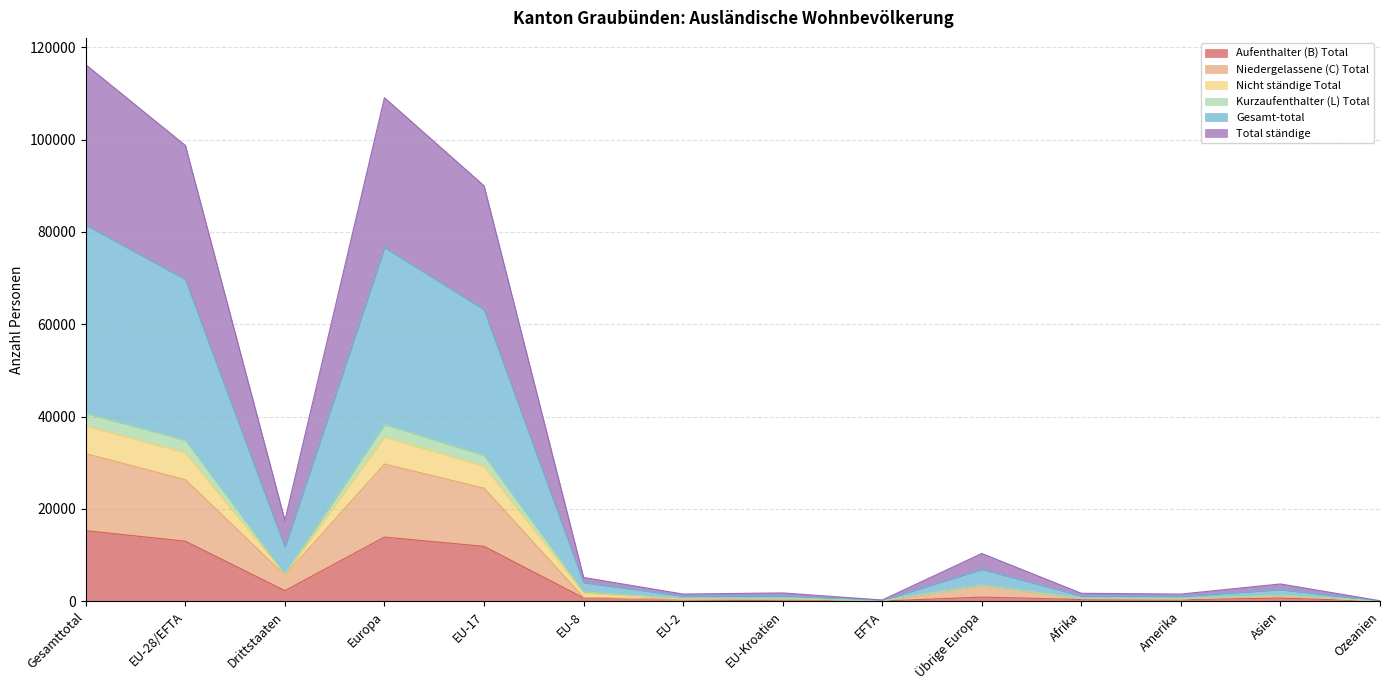

What is the highest value of the Aufenthalter (B) Total series?

15278